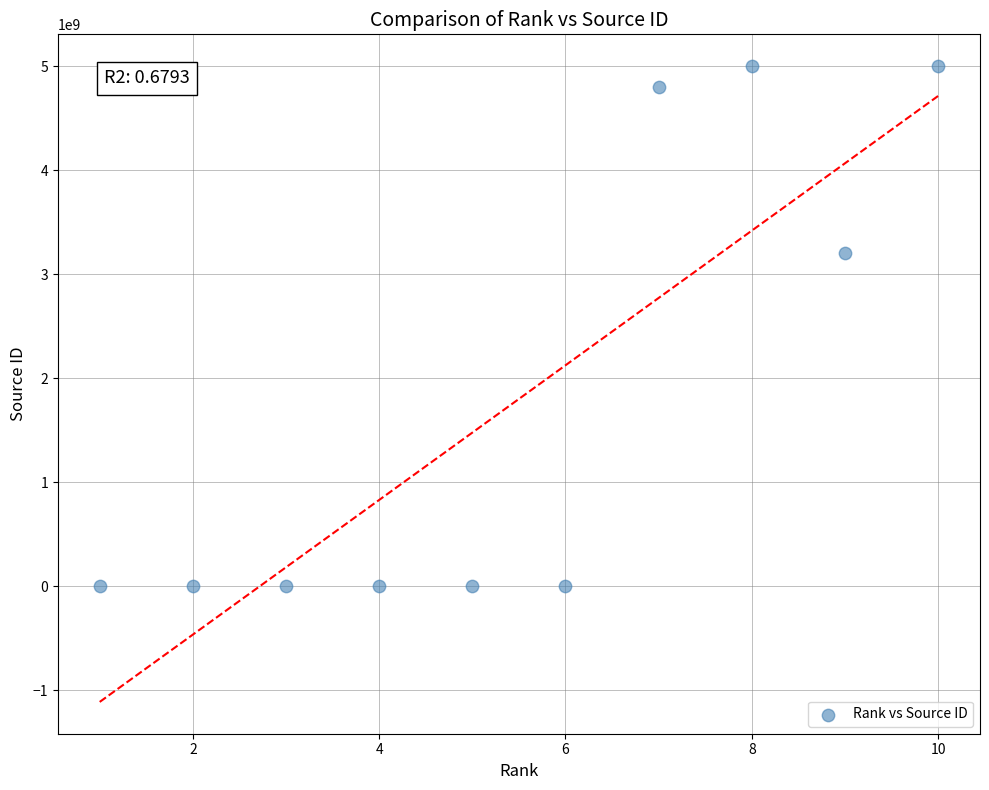

What Y value in the scatter plot is closest to 2500090000?

3200147818